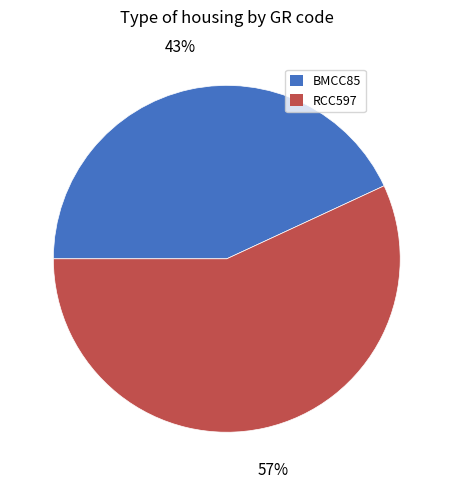

Which has a higher value, RCC597 or BMCC85?

RCC597